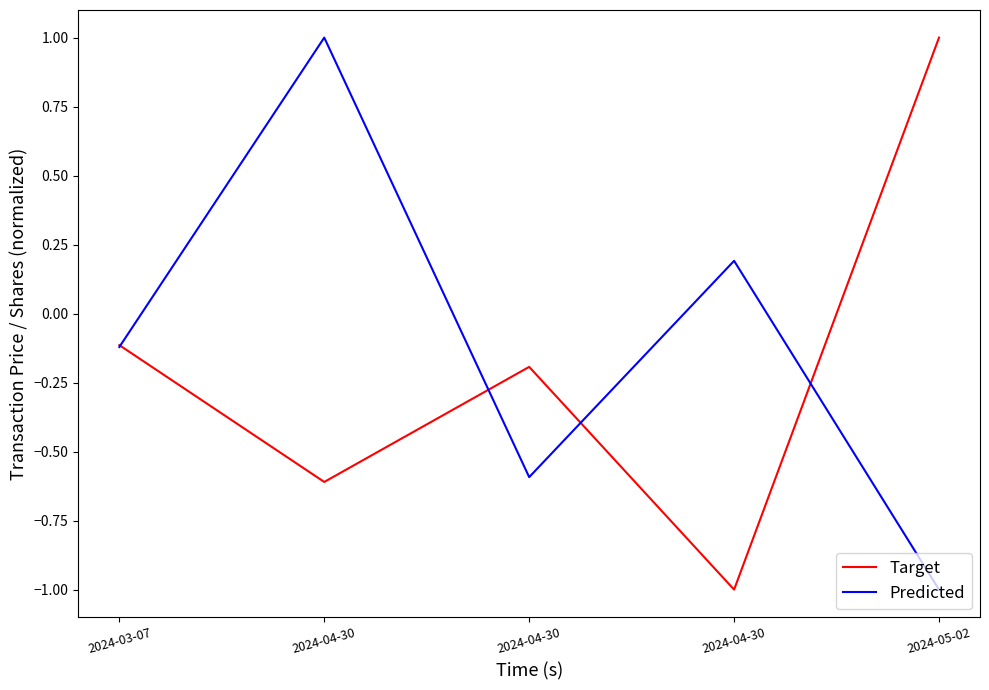

At 2024-04-30, list the series in order from smallest to largest.

Target, Predicted